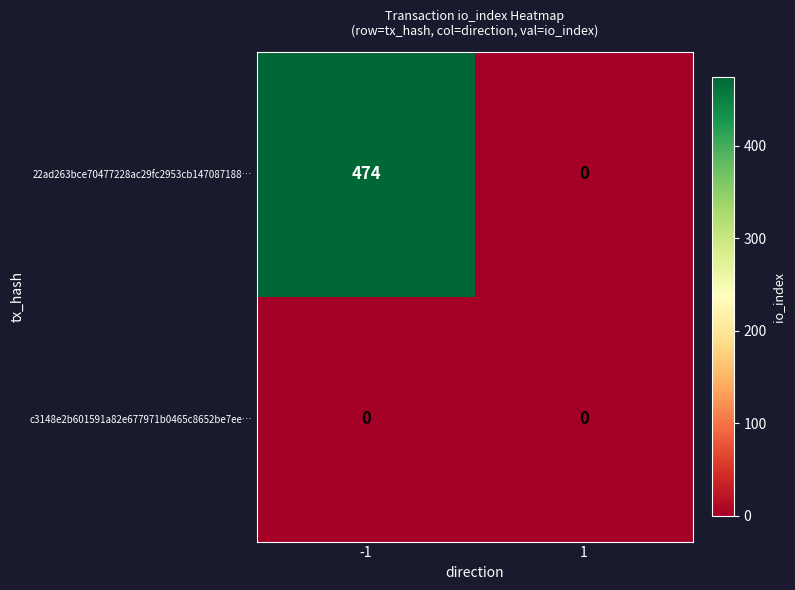

At which label does c3148e2b601591a82e677971b0465c8652be7ee… reach its minimum?

-1